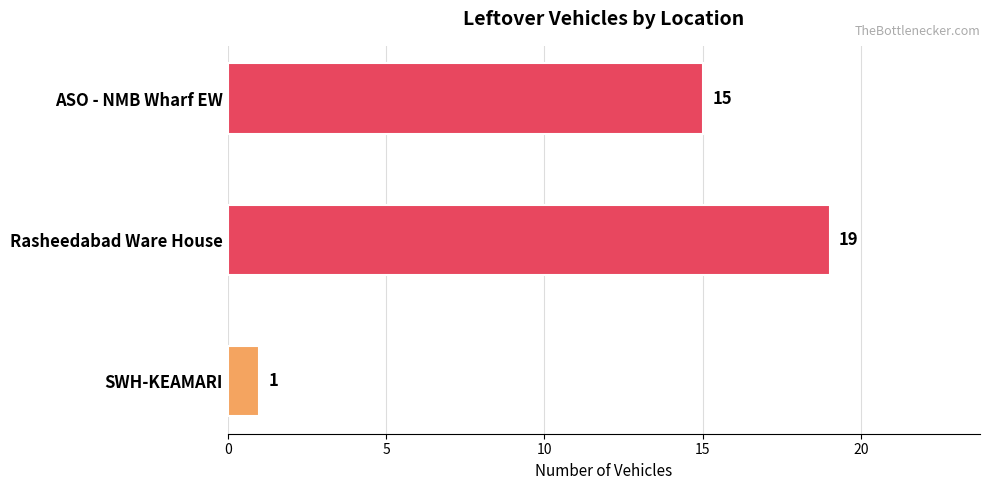

At which category does the chart reach its peak across all series?

Rasheedabad Ware House